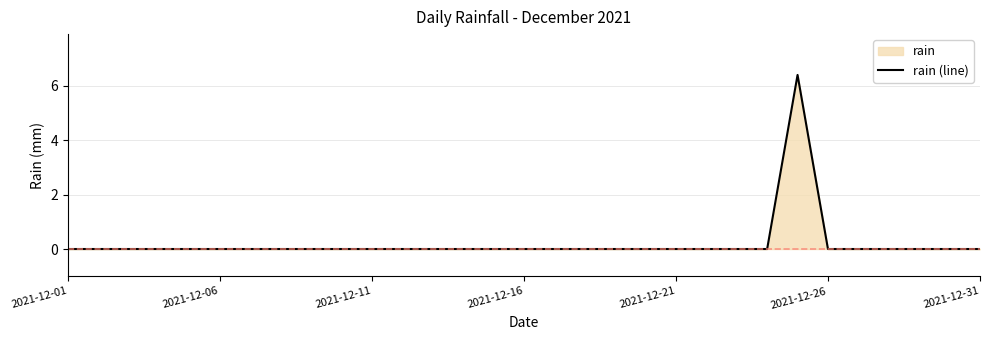

Where is the first local maximum?

24